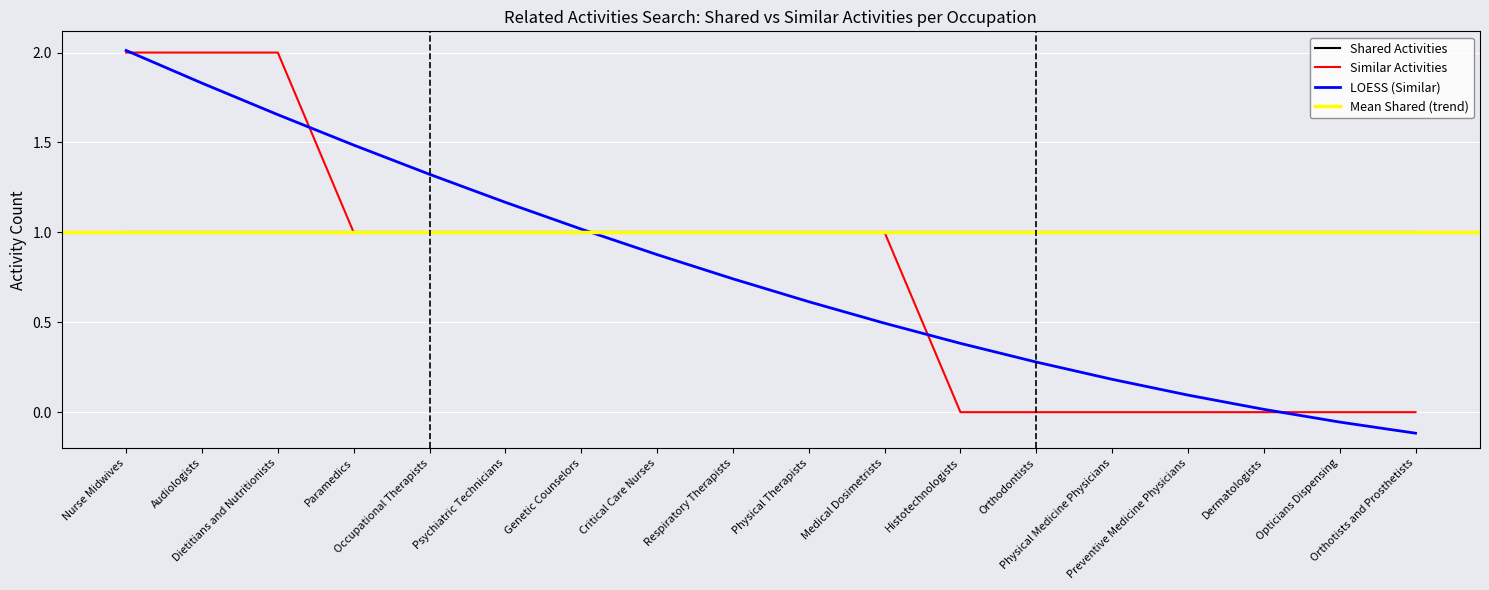

List the labels in order of value, largest first.

Nurse Midwives, Audiologists, Dietitians and Nutritionists, Paramedics, Occupational Therapists, Psychiatric Technicians, Genetic Counselors, Critical Care Nurses, Respiratory Therapists, Physical Therapists, Medical Dosimetrists, Histotechnologists, Orthodontists, Physical Medicine Physicians, Preventive Medicine Physicians, Dermatologists, Opticians Dispensing, Orthotists and Prosthetists